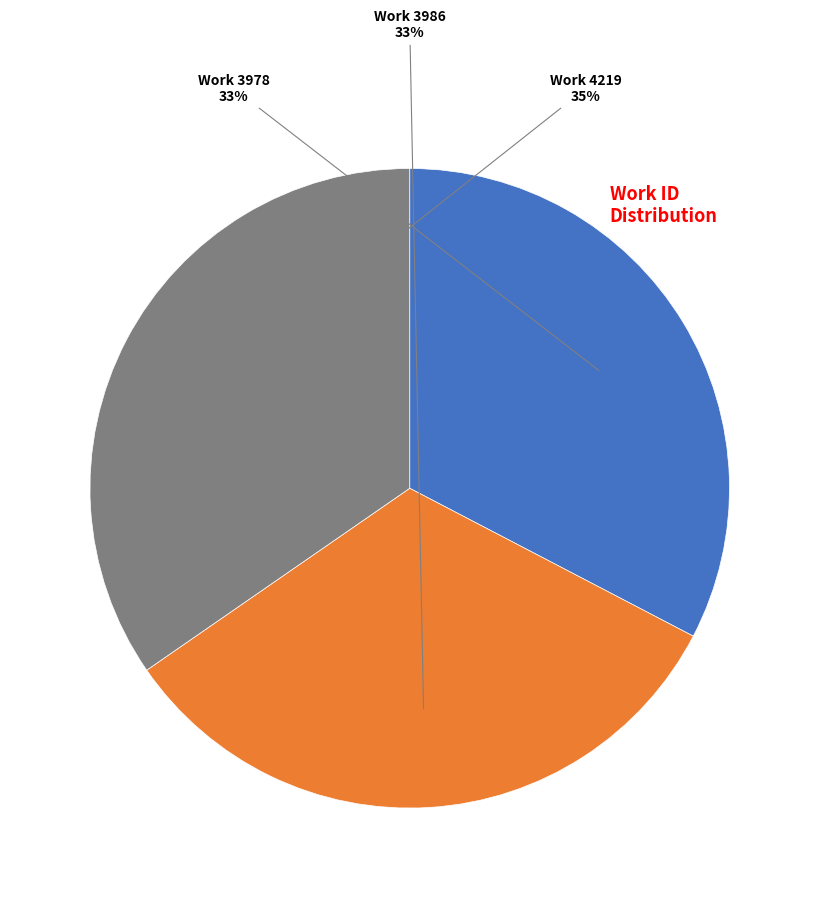

To the nearest percent, what portion does Work 3986 represent?

33%